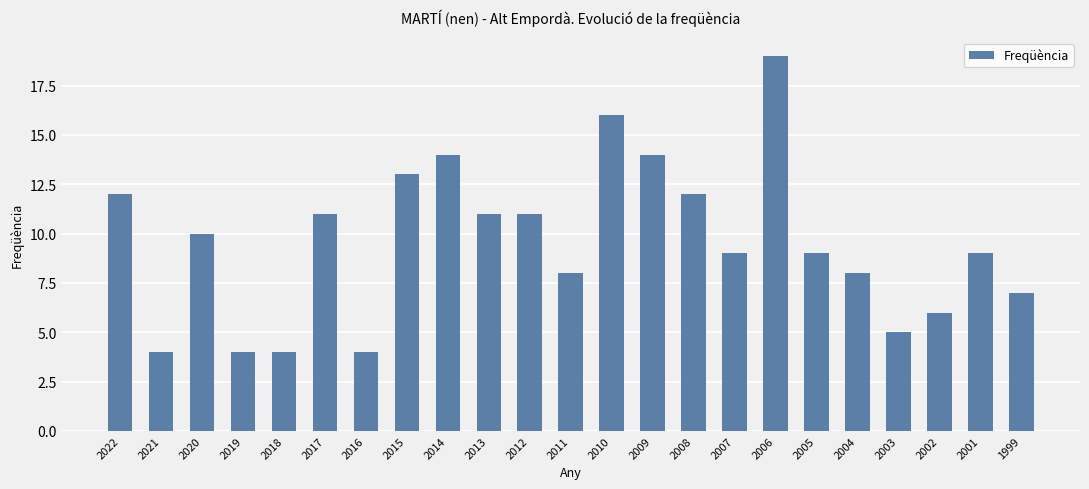

Reading left to right, what are all the values shown in this chart?

12	4	10	4	4	11	4	13	14	11	11	8	16	14	12	9	19	9	8	5	6	9	7